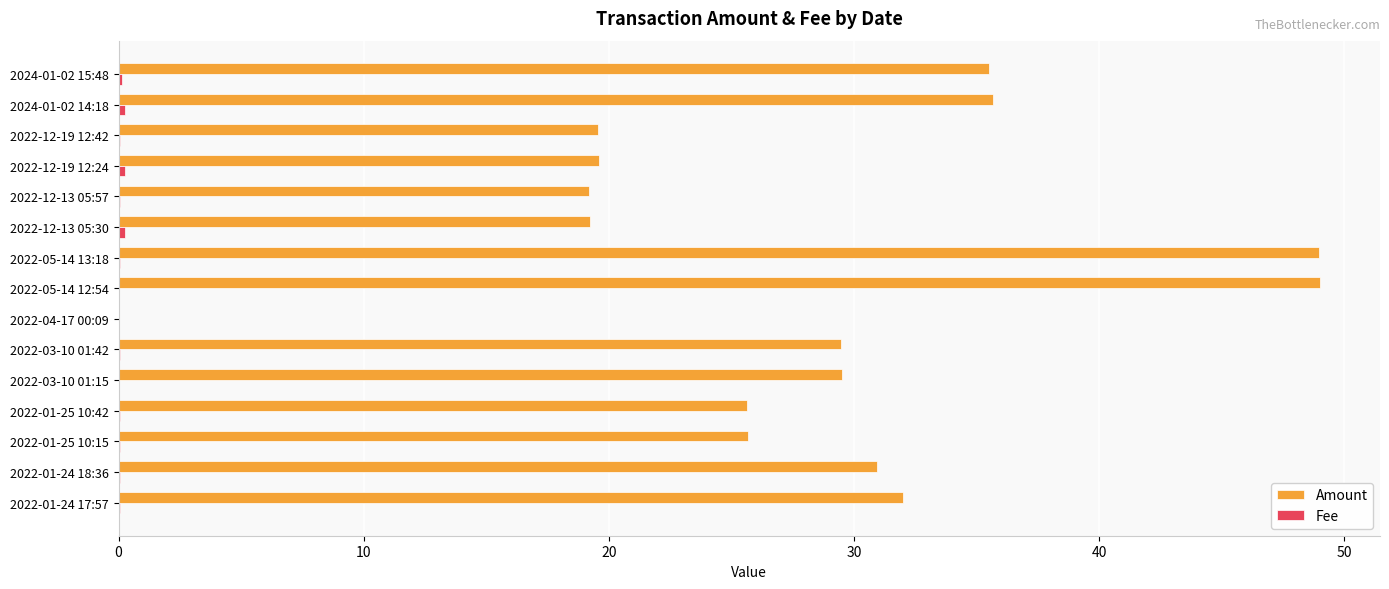

True or false: Amount has a value of 7.4 at 2022-01-24 17:57.

False